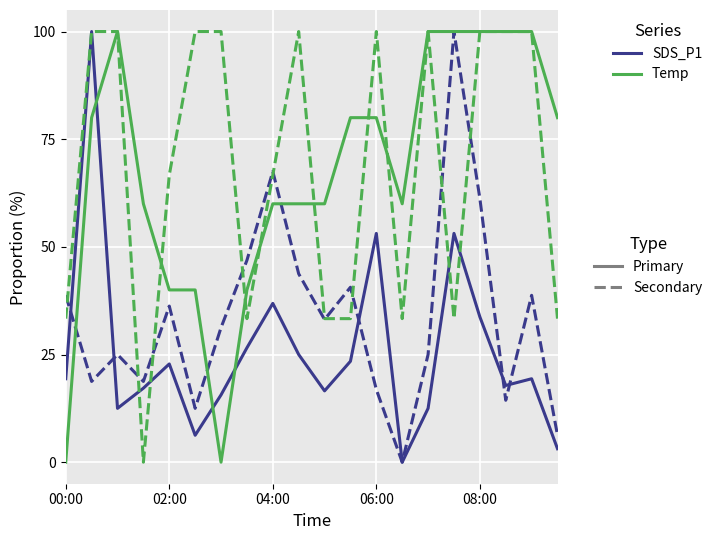

What is the greatest value displayed?

100.0